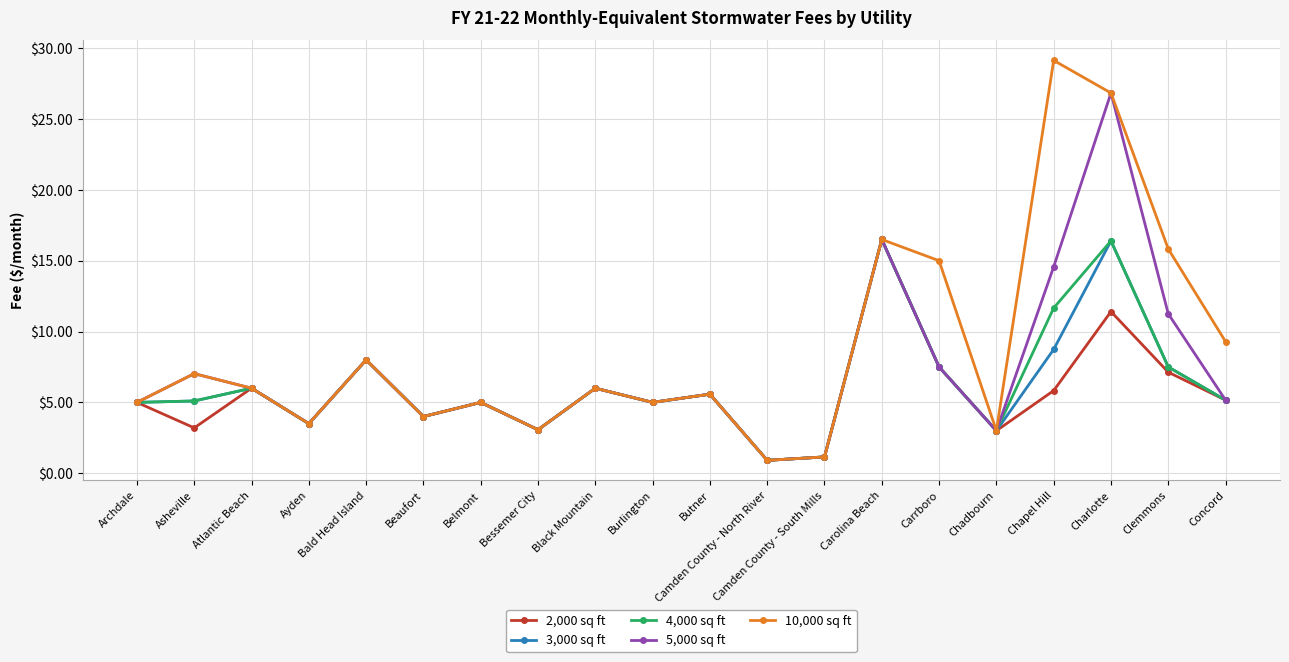

Where is the first local minimum for 5,000 sq ft?

Ayden